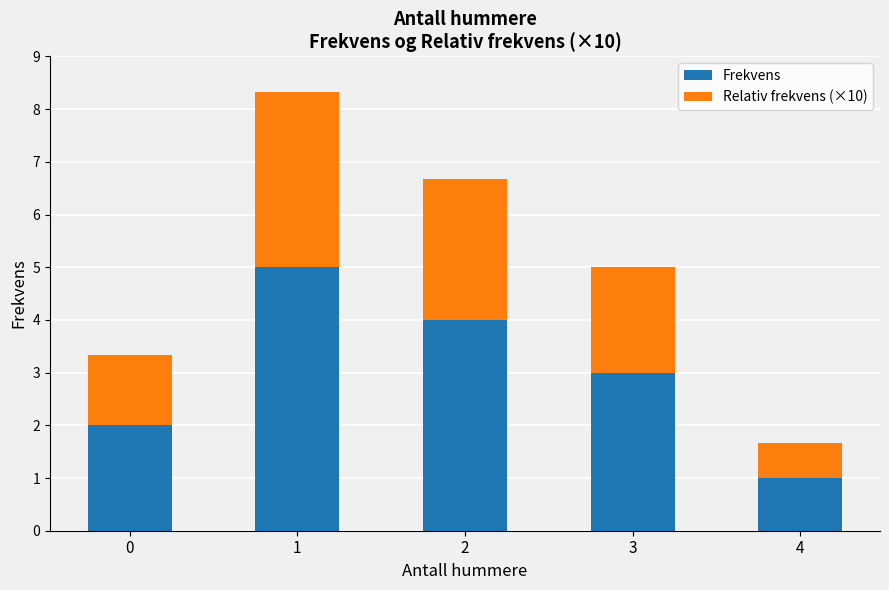

What is the difference between the maximum and second lowest values in the Frekvens series?

3.0